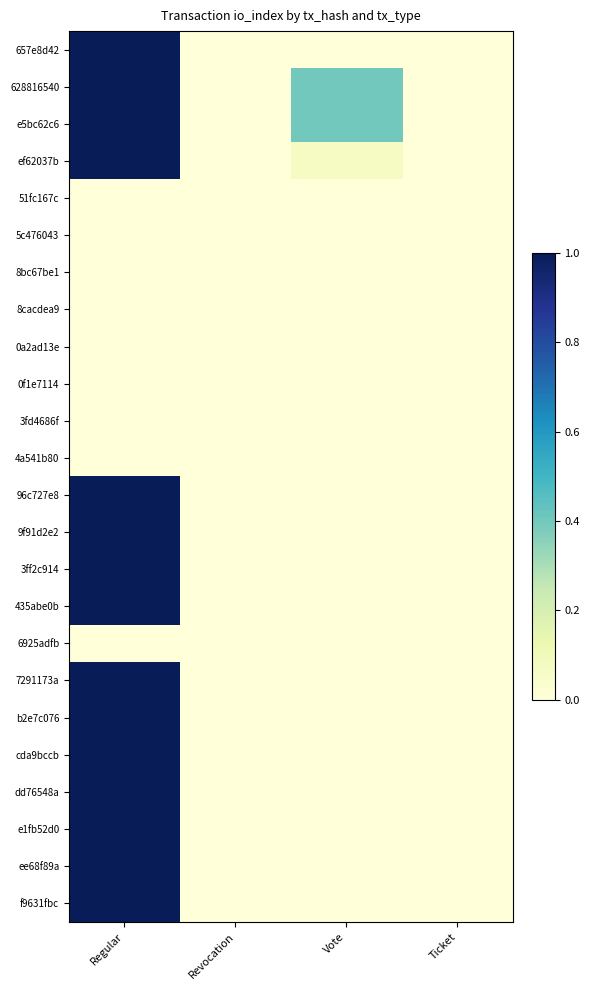

Reading right to left, list all the values displayed in this chart.

657e8d42: Ticket=0.0	Vote=0.0	Revocation=0.0	Regular=1.0
628816540: Ticket=0.0	Vote=0.4	Revocation=0.0	Regular=1.0
e5bc62c6: Ticket=0.0	Vote=0.4	Revocation=0.0	Regular=1.0
ef62037b: Ticket=0.0	Vote=0.1	Revocation=0.0	Regular=1.0
51fc167c: Ticket=0.0	Vote=0.0	Revocation=0.0	Regular=0.0
5c476043: Ticket=0.0	Vote=0.0	Revocation=0.0	Regular=0.0
8bc67be1: Ticket=0.0	Vote=0.0	Revocation=0.0	Regular=0.0
8cacdea9: Ticket=0.0	Vote=0.0	Revocation=0.0	Regular=0.0
0a2ad13e: Ticket=0.0	Vote=0.0	Revocation=0.0	Regular=0.0
0f1e7114: Ticket=0.0	Vote=0.0	Revocation=0.0	Regular=0.0
3fd4686f: Ticket=0.0	Vote=0.0	Revocation=0.0	Regular=0.0
4a541b80: Ticket=0.0	Vote=0.0	Revocation=0.0	Regular=0.0
96c727e8: Ticket=0.0	Vote=0.0	Revocation=0.0	Regular=1.0
9f91d2e2: Ticket=0.0	Vote=0.0	Revocation=0.0	Regular=1.0
3ff2c914: Ticket=0.0	Vote=0.0	Revocation=0.0	Regular=1.0
435abe0b: Ticket=0.0	Vote=0.0	Revocation=0.0	Regular=1.0
6925adfb: Ticket=0.0	Vote=0.0	Revocation=0.0	Regular=0.0
7291173a: Ticket=0.0	Vote=0.0	Revocation=0.0	Regular=1.0
b2e7c076: Ticket=0.0	Vote=0.0	Revocation=0.0	Regular=1.0
cda9bccb: Ticket=0.0	Vote=0.0	Revocation=0.0	Regular=1.0
dd76548a: Ticket=0.0	Vote=0.0	Revocation=0.0	Regular=1.0
e1fb52d0: Ticket=0.0	Vote=0.0	Revocation=0.0	Regular=1.0
ee68f89a: Ticket=0.0	Vote=0.0	Revocation=0.0	Regular=1.0
f9631fbc: Ticket=0.0	Vote=0.0	Revocation=0.0	Regular=1.0